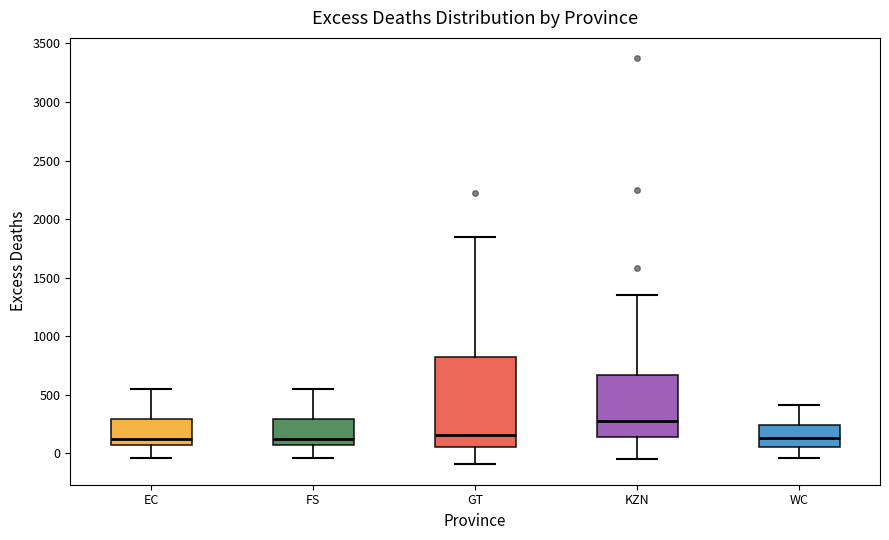

Where is the lower edge of the box for FS on the y-axis? The values are not printed on the chart, so give them approximately, as read against the axis.

50